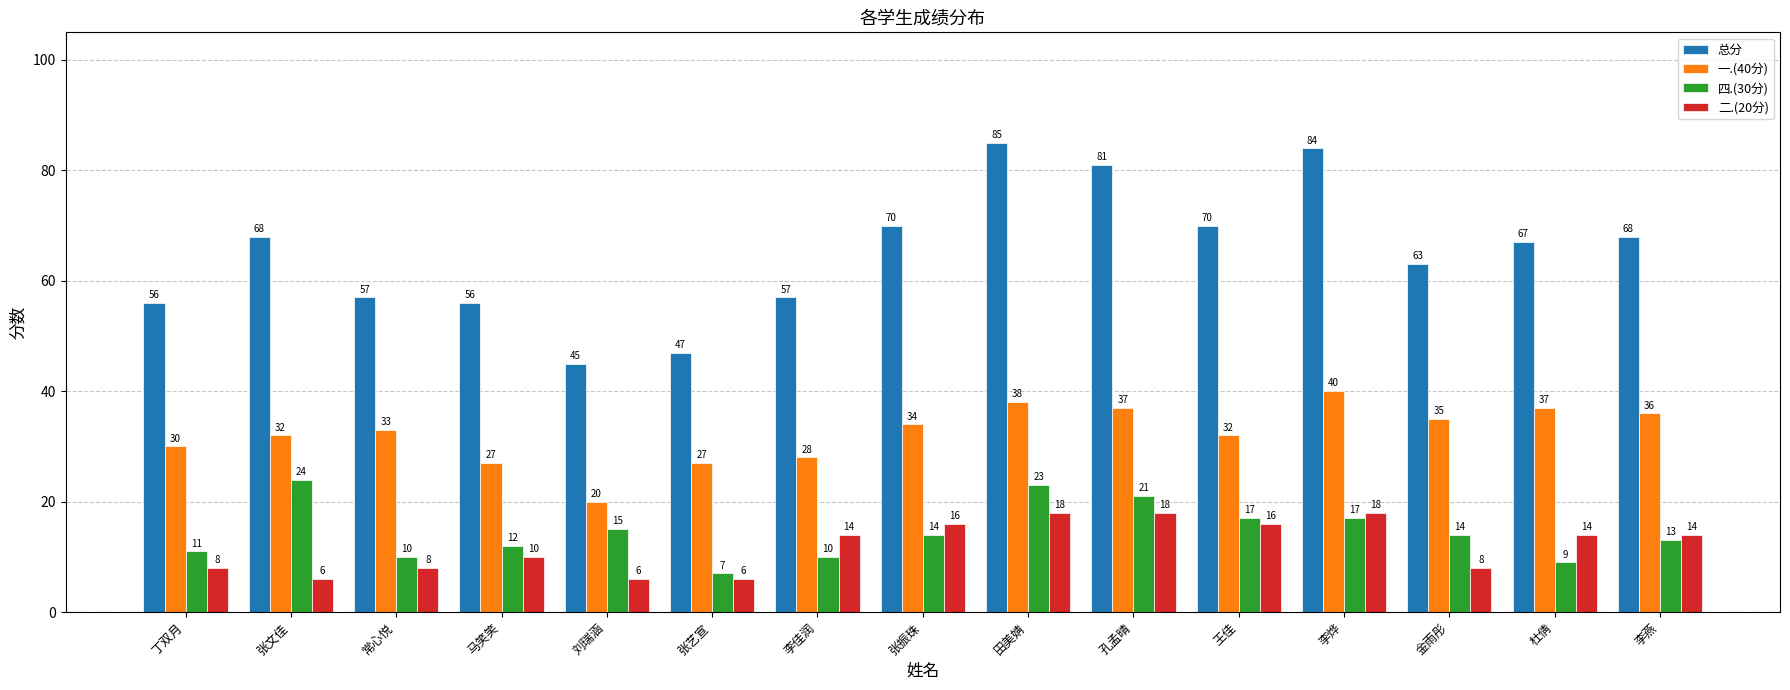

Is it true that 一.(40分) equals 40 at 李烨?

True